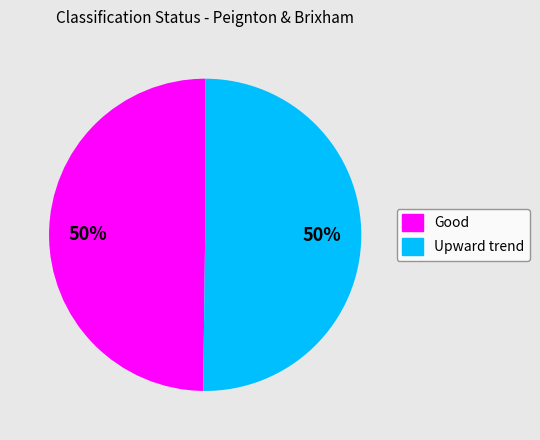

What is the ratio of the value at Upward trend to the value at Good?

1.0